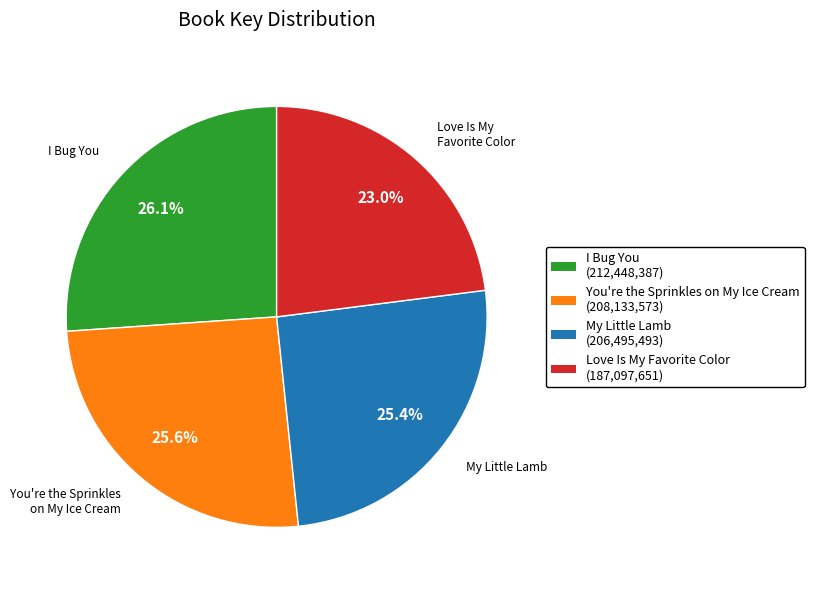

Combined, do Love Is My Favorite Color and You're the Sprinkles on My Ice Cream account for over 50%?

No